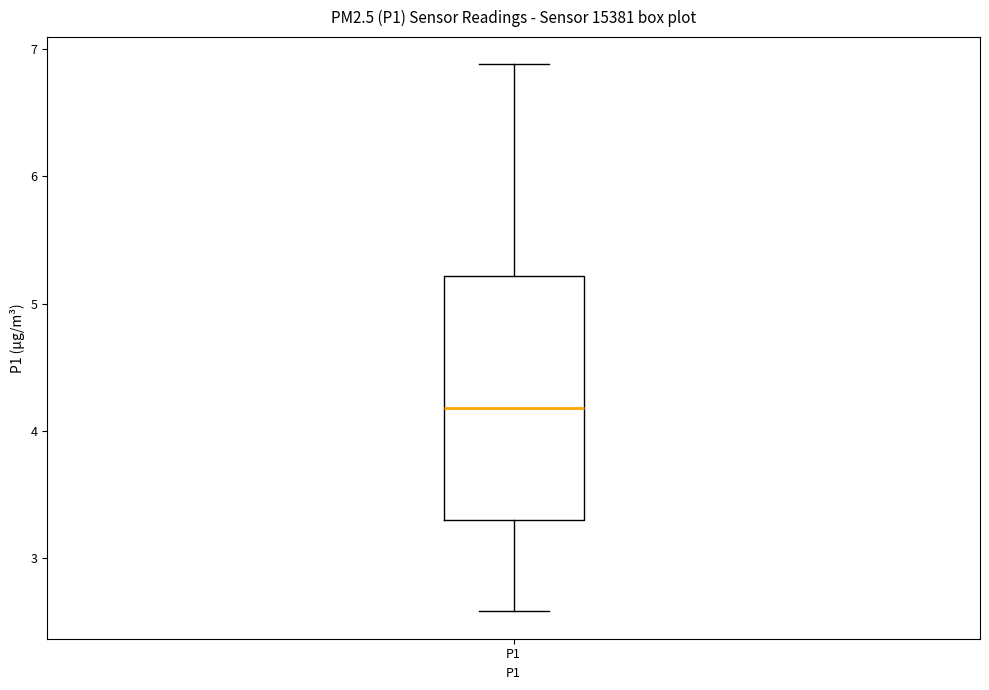

Transcribe this box plot: give where the median line is, the range the box spans, and where the two whiskers end, as read against the y-axis. The values are not printed on the chart, so give them approximately, as read against the axis.

median 4.2, box 3.3 to 5.2, whiskers 2.6 to 6.9